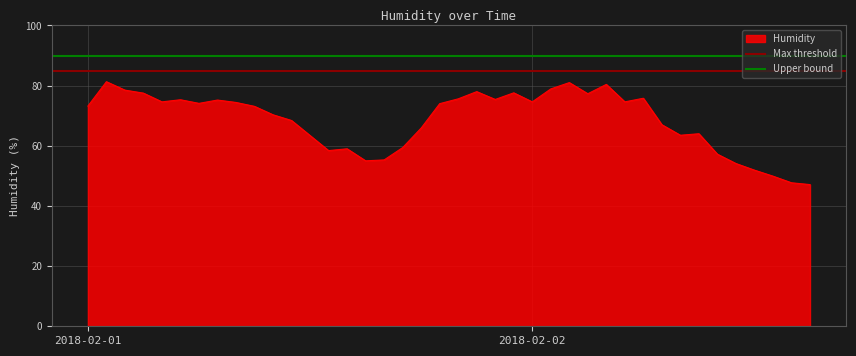

How many lines are shown in the chart?

2